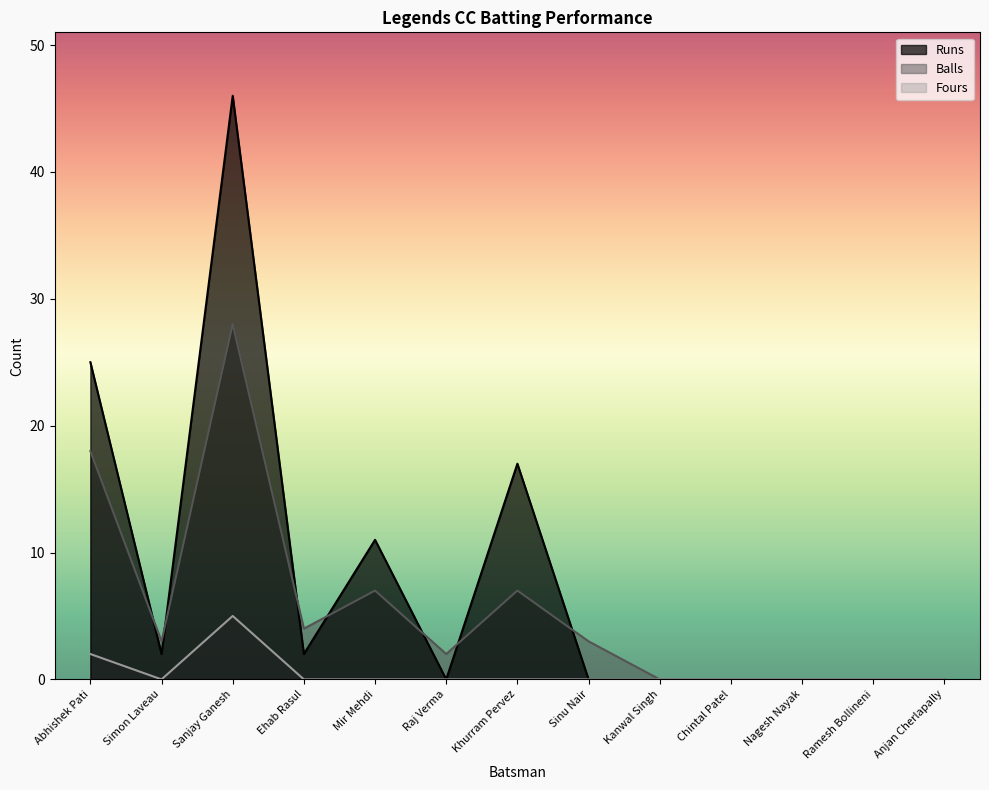

What is the sum of the Fours values at Ramesh Bollineni and Abhishek Pati?

2